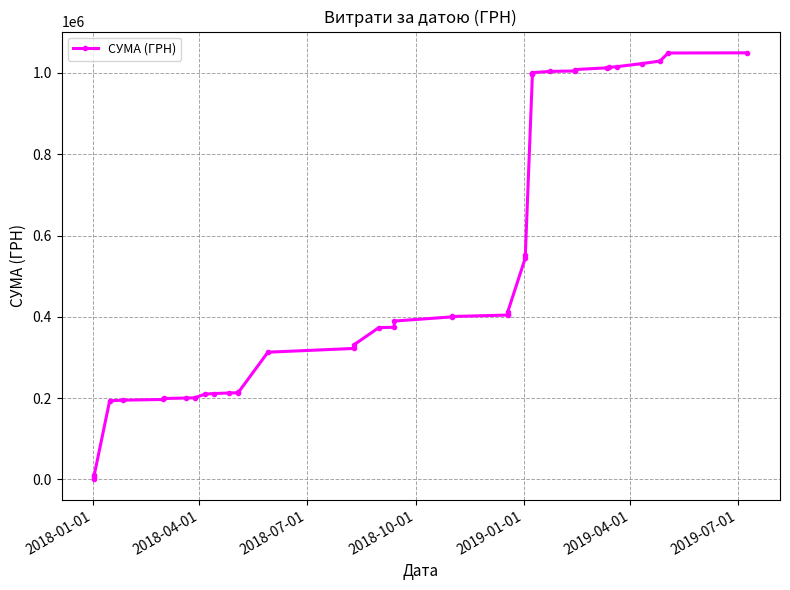

The value at 21 is 140543.2. True or false?

False